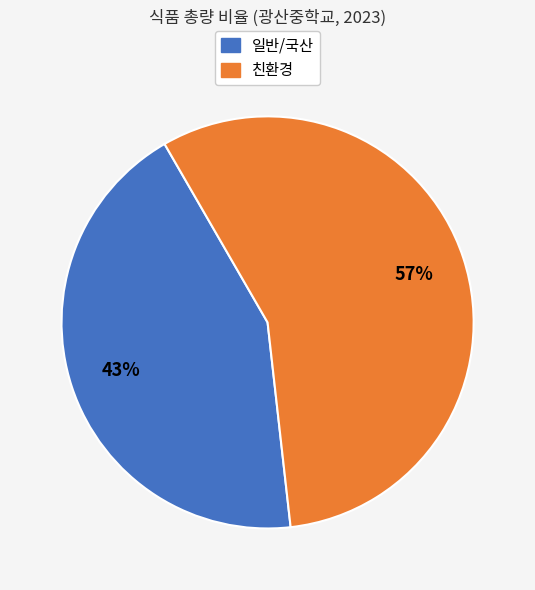

To the nearest percent, what is the average slice percentage?

50%